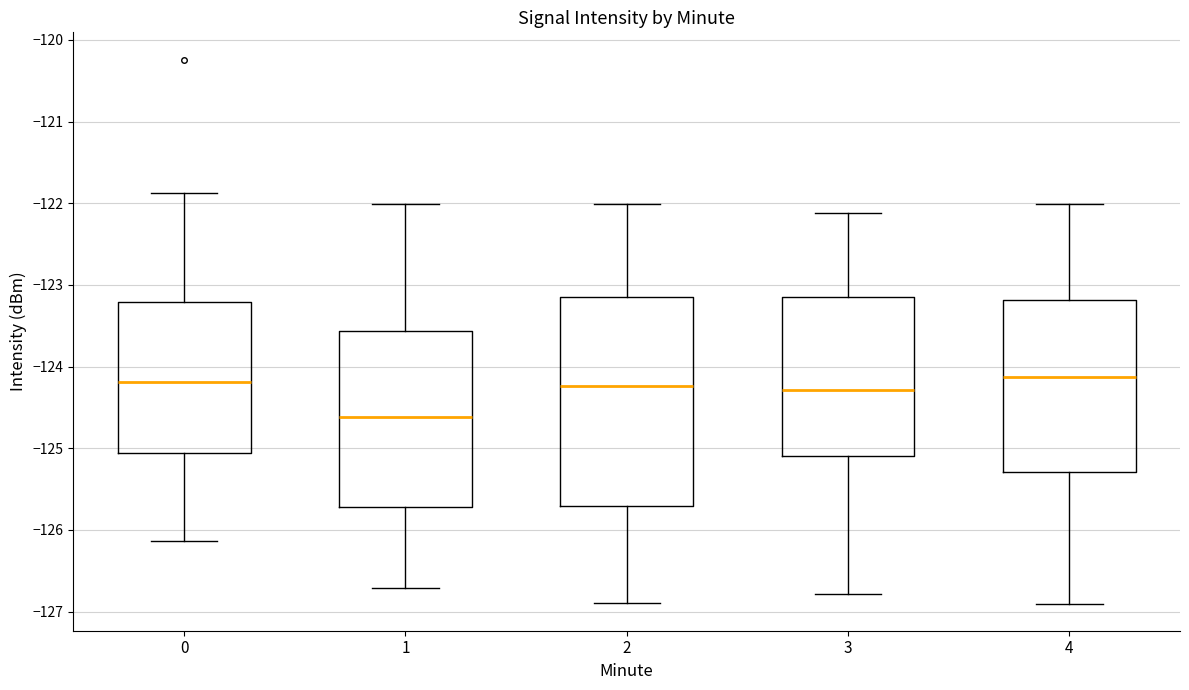

Reading left to right, transcribe this box plot: for each box, give where its median line is, the range the box spans, and where its two whiskers end, as read against the y-axis. The values are not printed on the chart, so give them approximately, as read against the axis.

0: median -124.2, box -125.1 to -123.2, whiskers -126.1 to -121.9
1: median -124.6, box -125.7 to -123.6, whiskers -126.7 to -122.0
2: median -124.2, box -125.7 to -123.2, whiskers -126.9 to -122.0
3: median -124.3, box -125.1 to -123.2, whiskers -126.8 to -122.1
4: median -124.1, box -125.3 to -123.2, whiskers -126.9 to -122.0